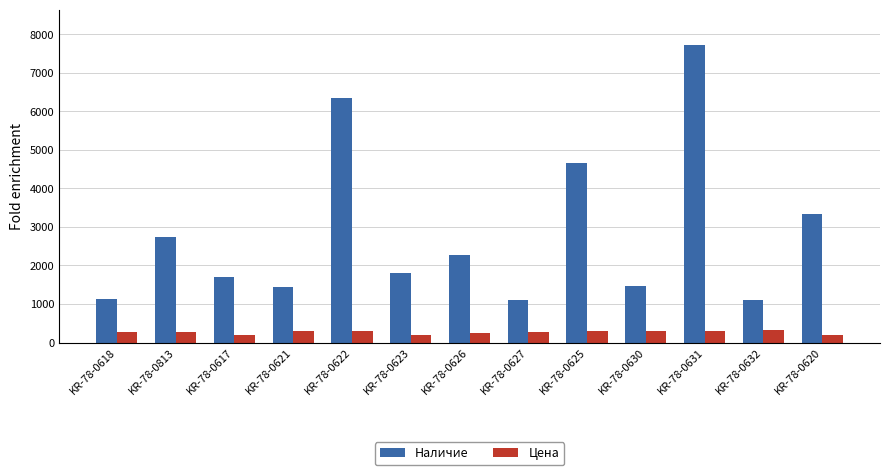

At which label is Наличие closest to 4414?

KR-78-0625